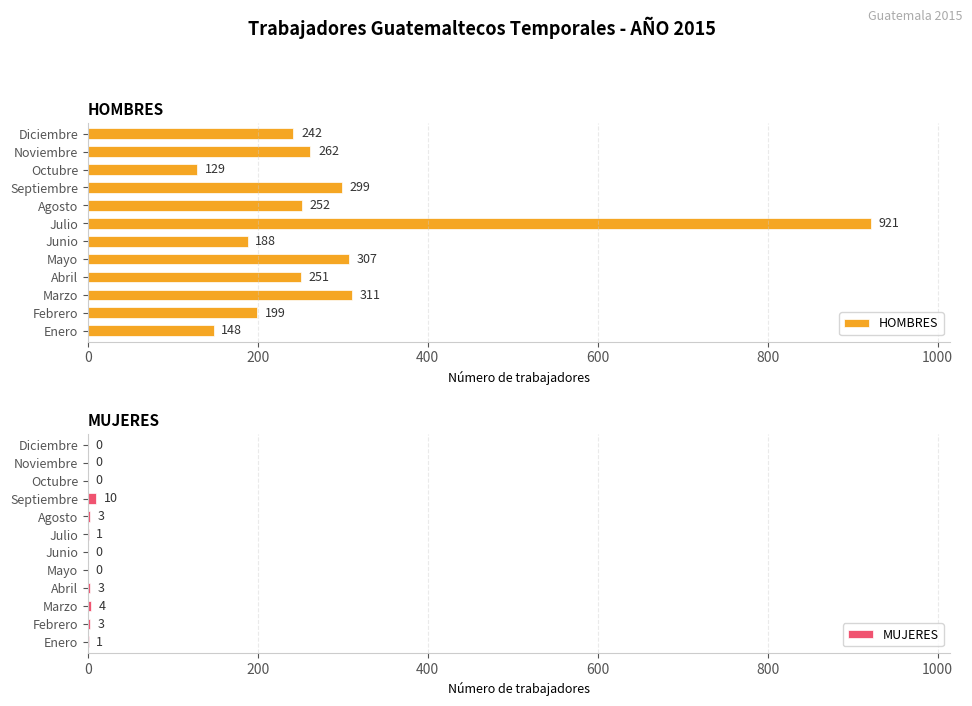

What is the difference between the maximum and minimum values in the HOMBRES series?

792